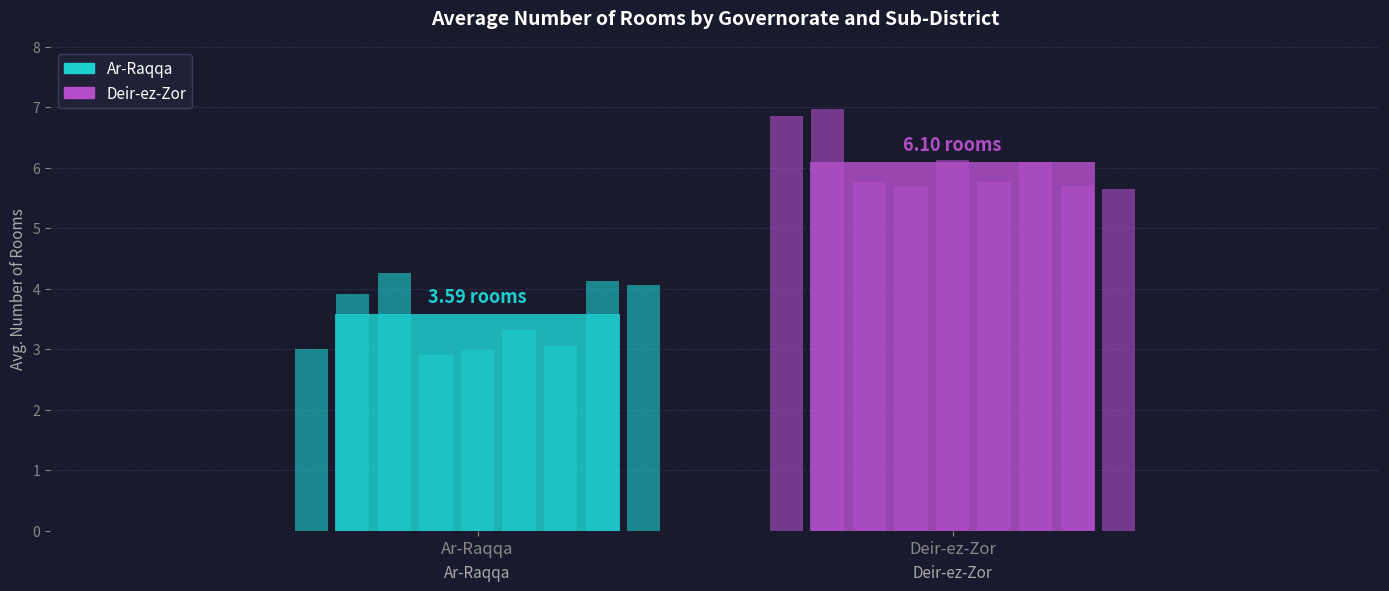

What is the minimum value for Deir-ez-Zor sub-districts?

5.6